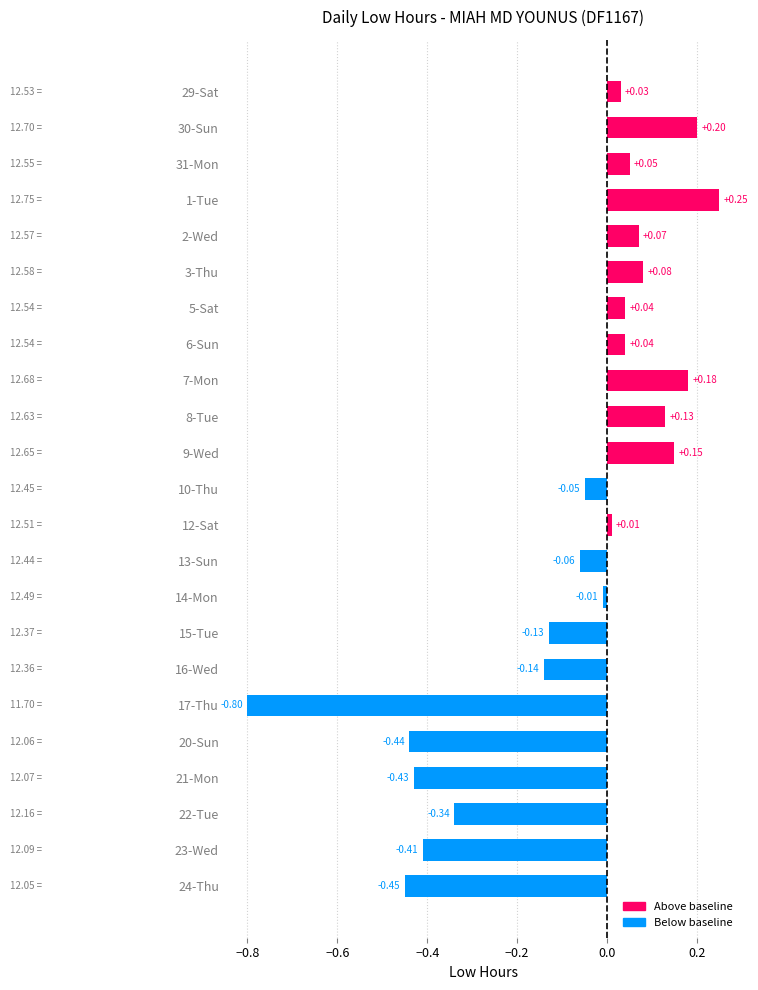

Between 8-Tue and 9-Wed, which is larger?

9-Wed